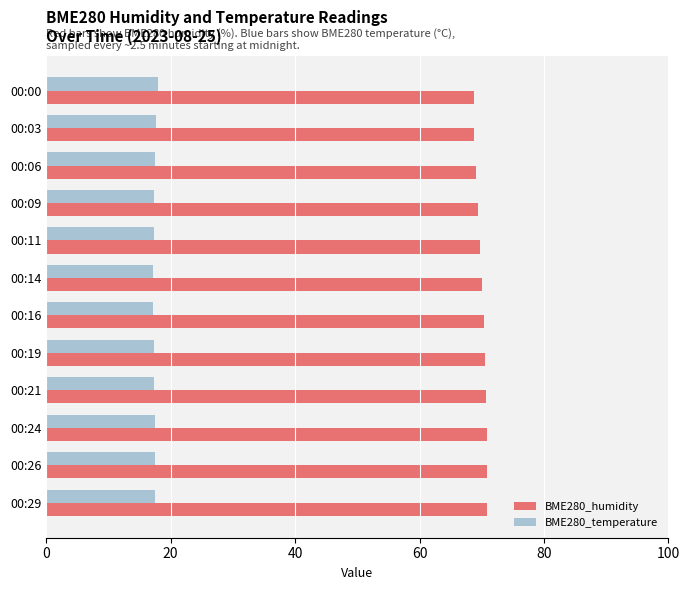

Rank the series by their average value, from lowest to highest.

BME280_temperature, BME280_humidity